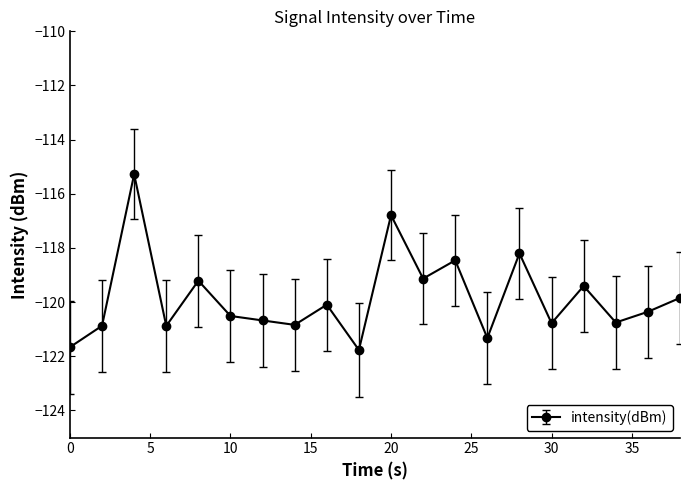

True or false: there are more than 1 points higher than both neighbors.

True